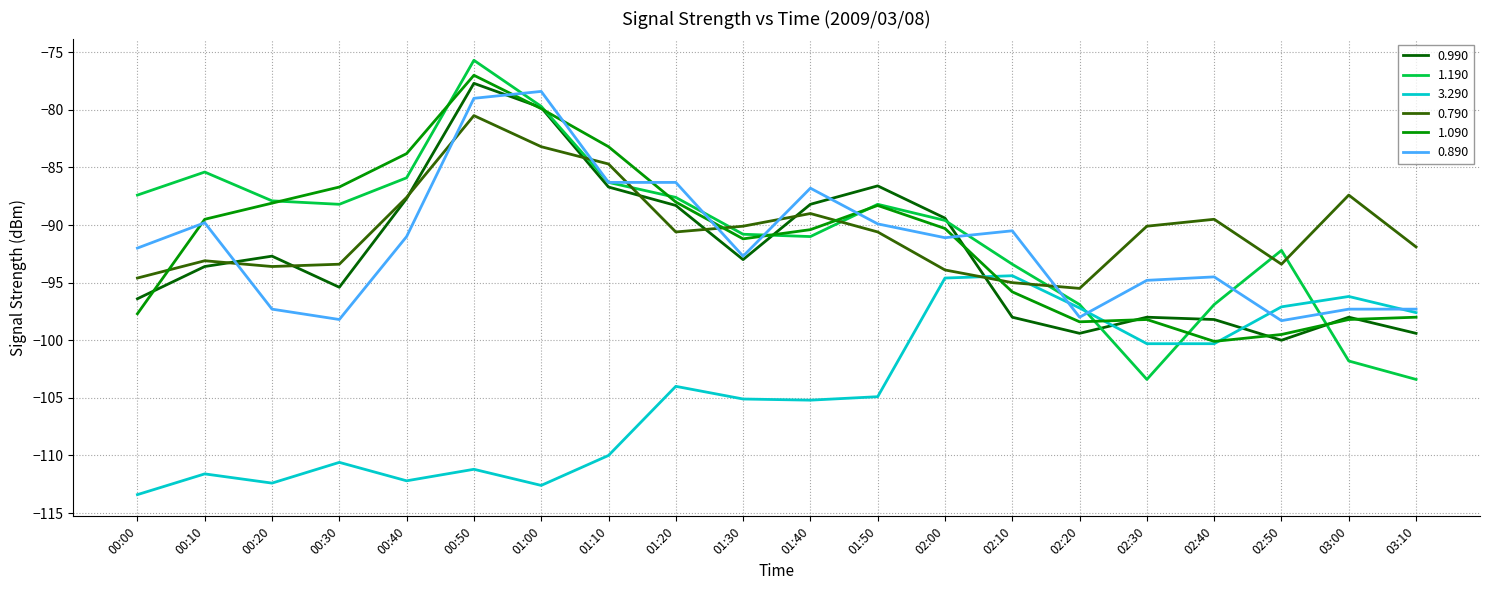

What is the minimum value shown in the chart?

-113.4